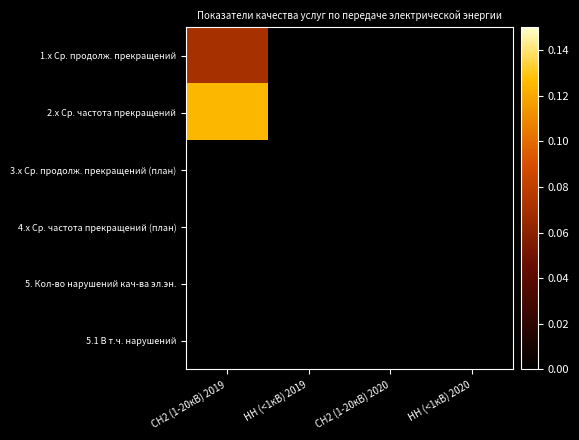

Reading left to right, extract all data points from this chart.

1.x Ср. продолж. прекращений: СН2 (1-20кВ) 2019=0.1	НН (<1кВ) 2019=0.0	СН2 (1-20кВ) 2020=0.0	НН (<1кВ) 2020=0.0
2.x Ср. частота прекращений: СН2 (1-20кВ) 2019=0.1	НН (<1кВ) 2019=0.0	СН2 (1-20кВ) 2020=0.0	НН (<1кВ) 2020=0.0
3.x Ср. продолж. прекращений (план): СН2 (1-20кВ) 2019=0.0	НН (<1кВ) 2019=0.0	СН2 (1-20кВ) 2020=0.0	НН (<1кВ) 2020=0.0
4.x Ср. частота прекращений (план): СН2 (1-20кВ) 2019=0.0	НН (<1кВ) 2019=0.0	СН2 (1-20кВ) 2020=0.0	НН (<1кВ) 2020=0.0
5. Кол-во нарушений кач-ва эл.эн.: СН2 (1-20кВ) 2019=0.0	НН (<1кВ) 2019=0.0	СН2 (1-20кВ) 2020=0.0	НН (<1кВ) 2020=0.0
5.1 В т.ч. нарушений: СН2 (1-20кВ) 2019=0.0	НН (<1кВ) 2019=0.0	СН2 (1-20кВ) 2020=0.0	НН (<1кВ) 2020=0.0